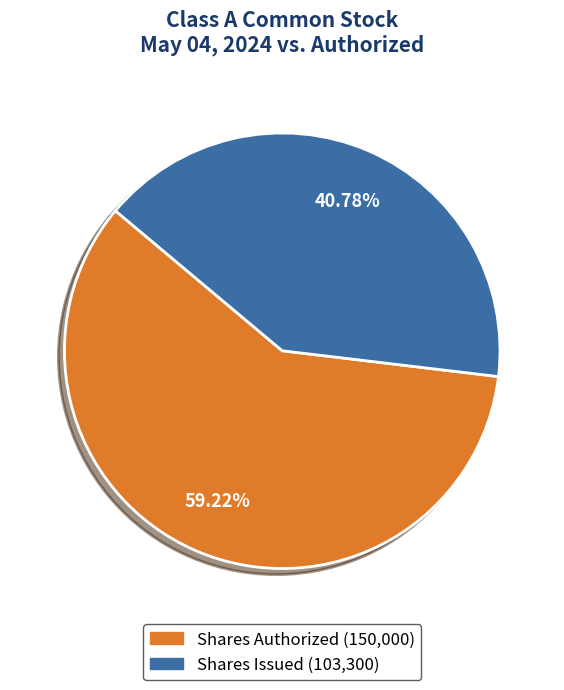

Is there any slice that represents more than half of the pie?

Yes